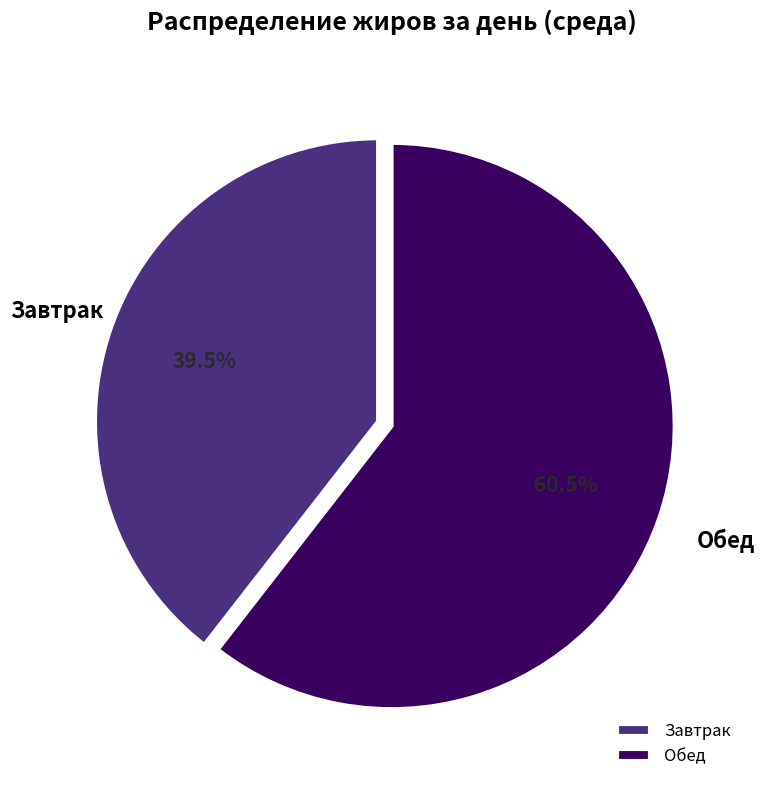

Between Обед and Завтрак, which is larger?

Обед